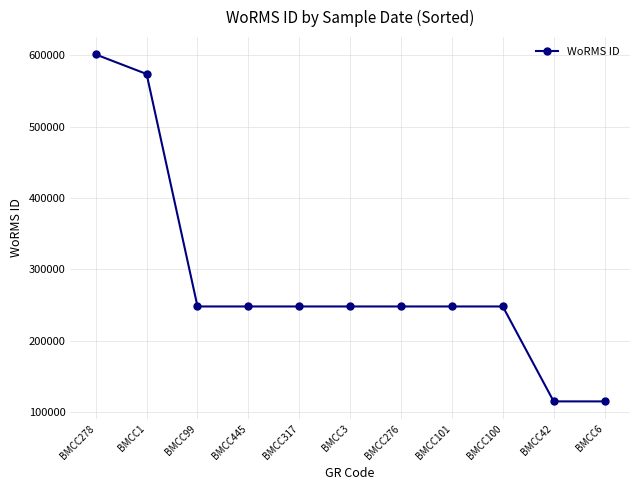

Is it true that the value at BMCC100 is 248124?

True